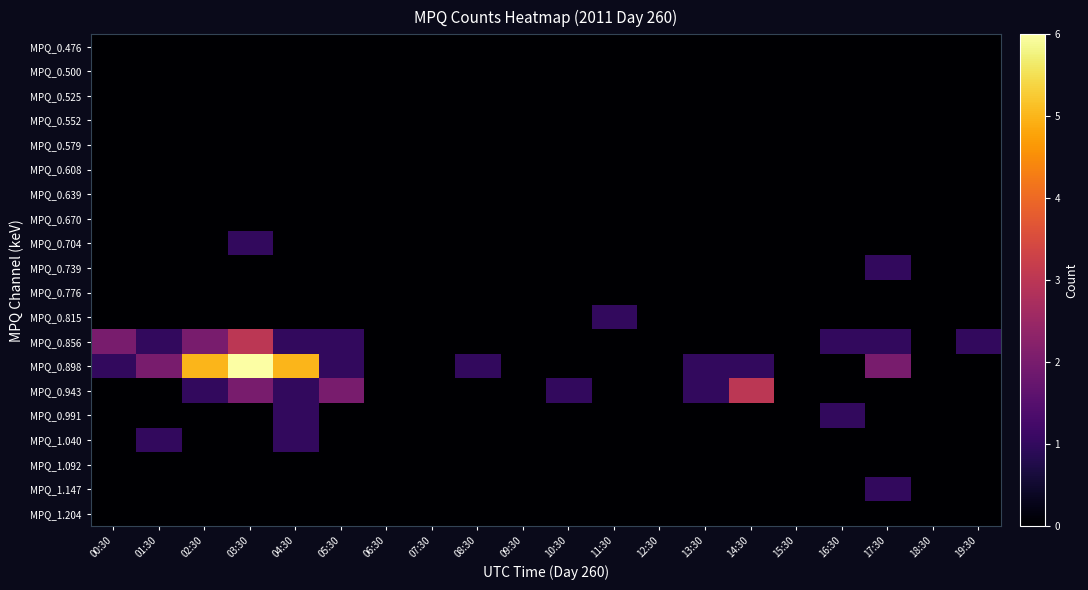

At 12:30, list the series in order from largest to smallest.

MPQ_0.476, MPQ_0.500, MPQ_0.525, MPQ_0.552, MPQ_0.579, MPQ_0.608, MPQ_0.639, MPQ_0.670, MPQ_0.704, MPQ_0.739, MPQ_0.776, MPQ_0.815, MPQ_0.856, MPQ_0.898, MPQ_0.943, MPQ_0.991, MPQ_1.040, MPQ_1.092, MPQ_1.147, MPQ_1.204